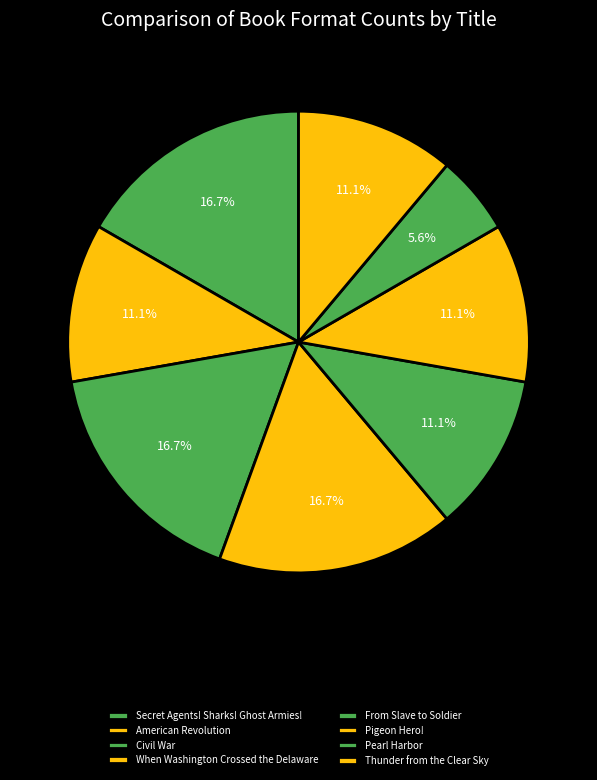

Does any single category account for the majority?

No